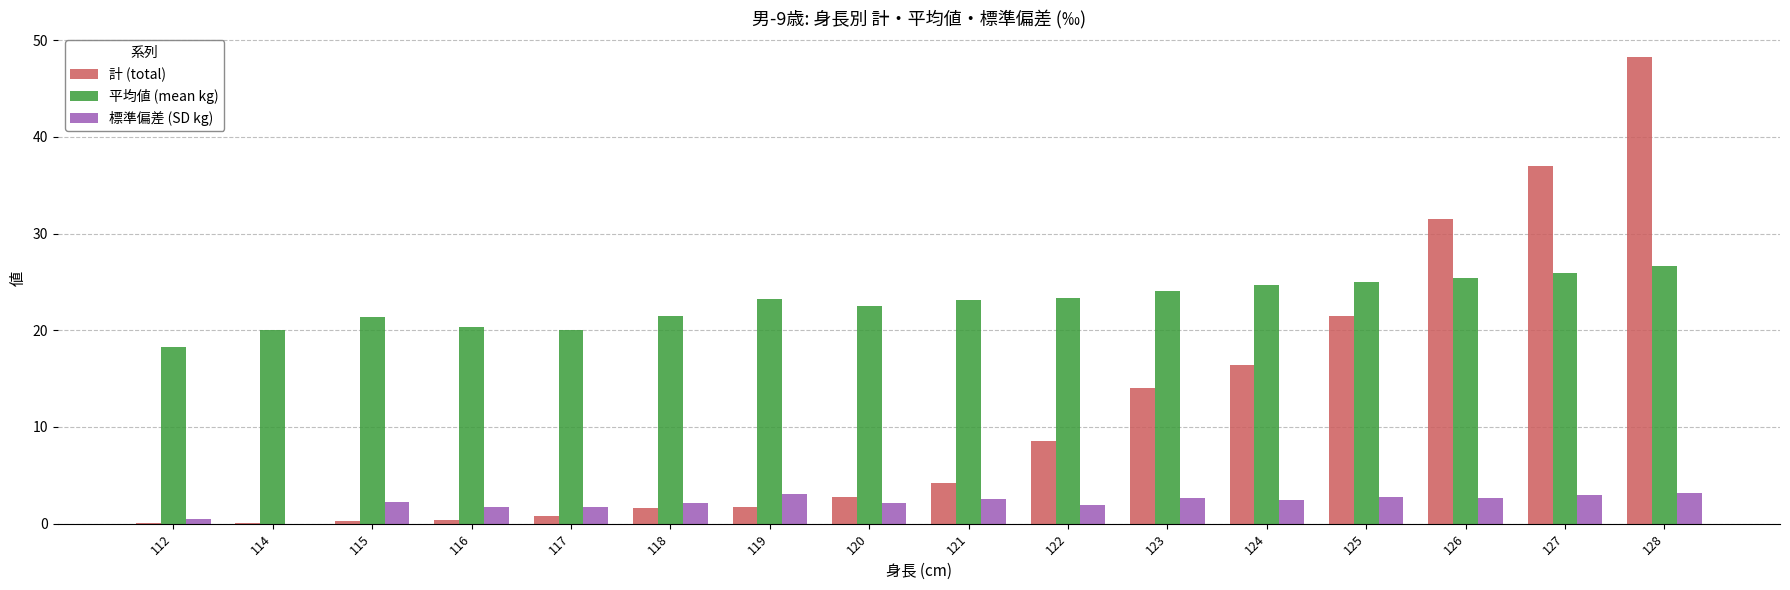

Which series has the largest total across all categories?

平均値 (mean kg)